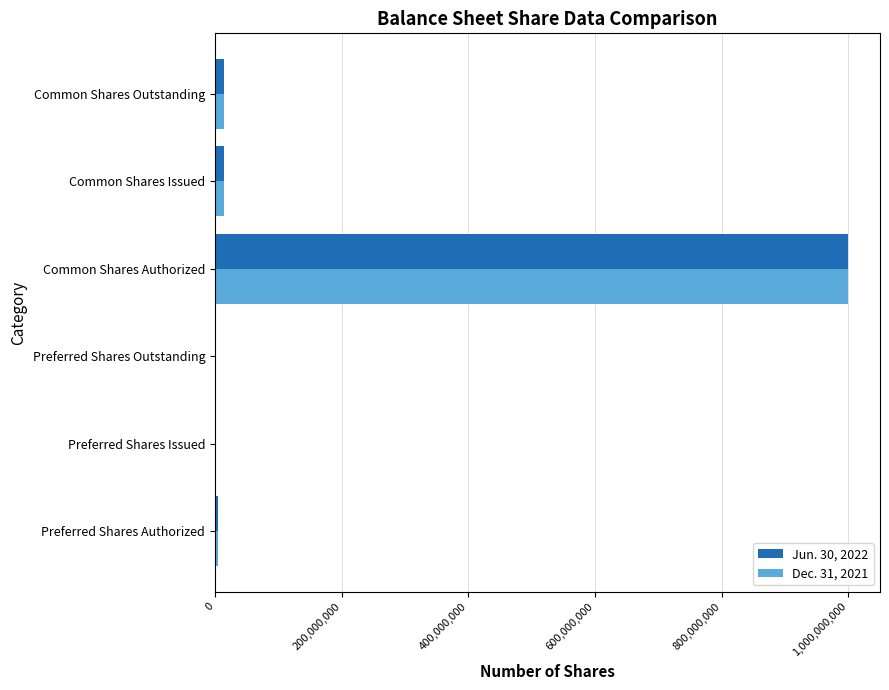

Which label corresponds to the largest value in the chart?

Common Shares Authorized